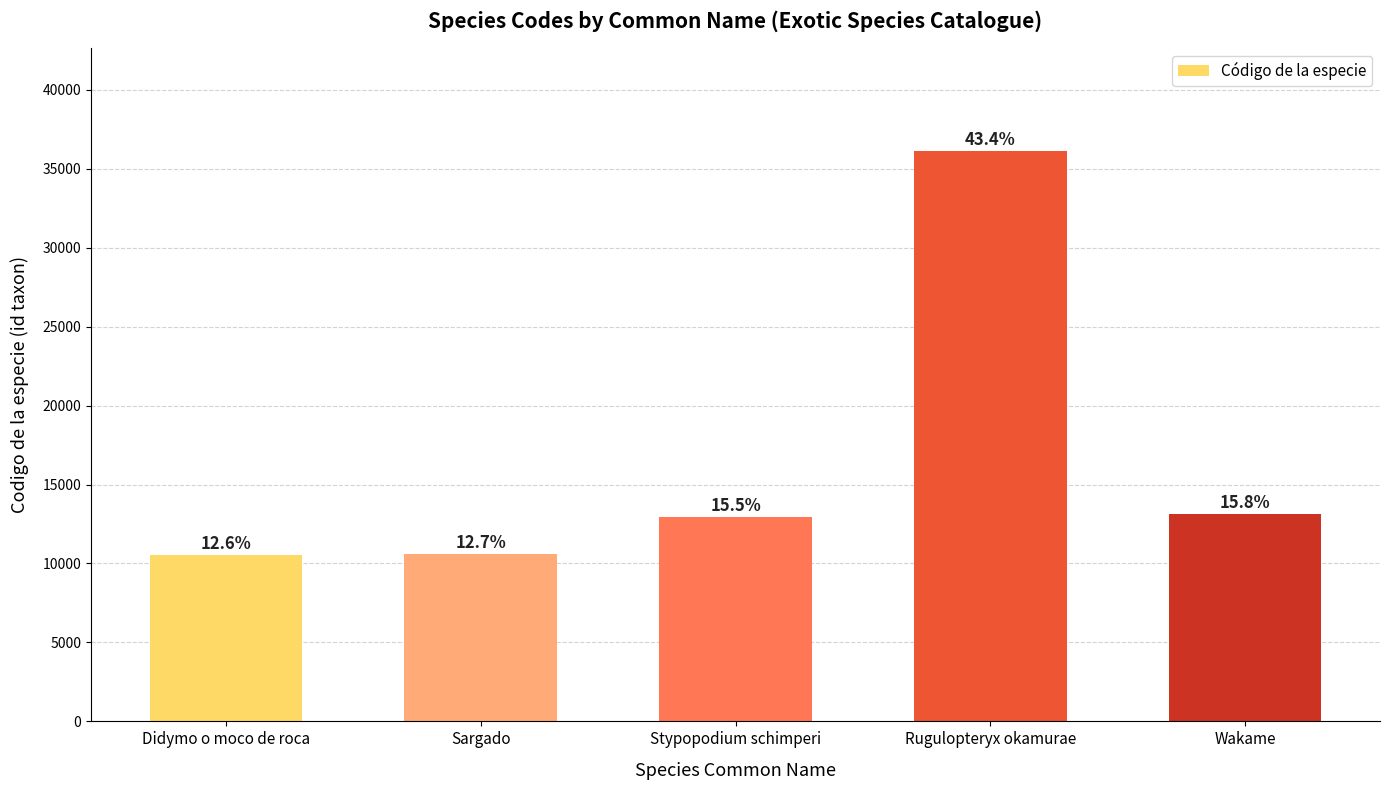

Reading right to left, what are all the values shown in this chart?

13128	36127	12917	10603	10511